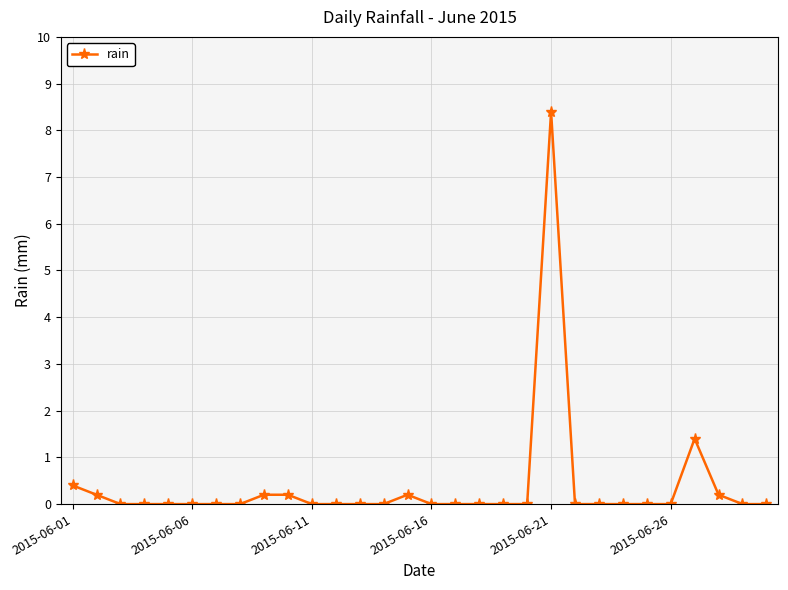

What is the average value?

0.4